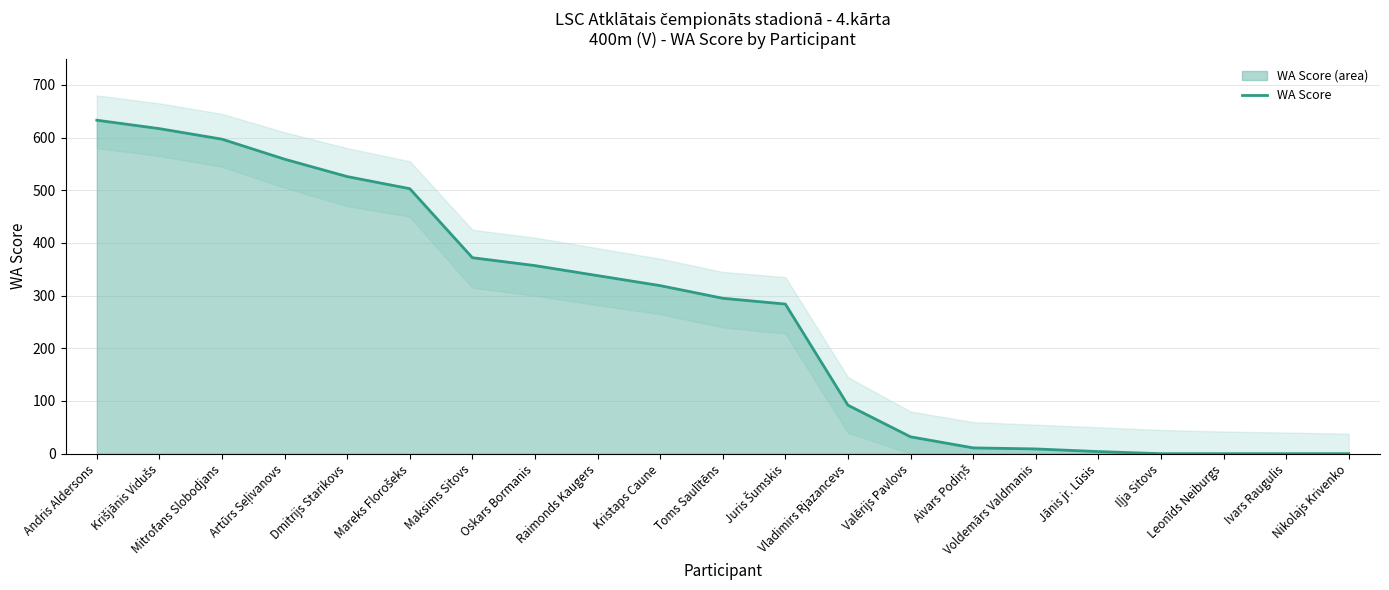

Count the number of values greater than 295.

10